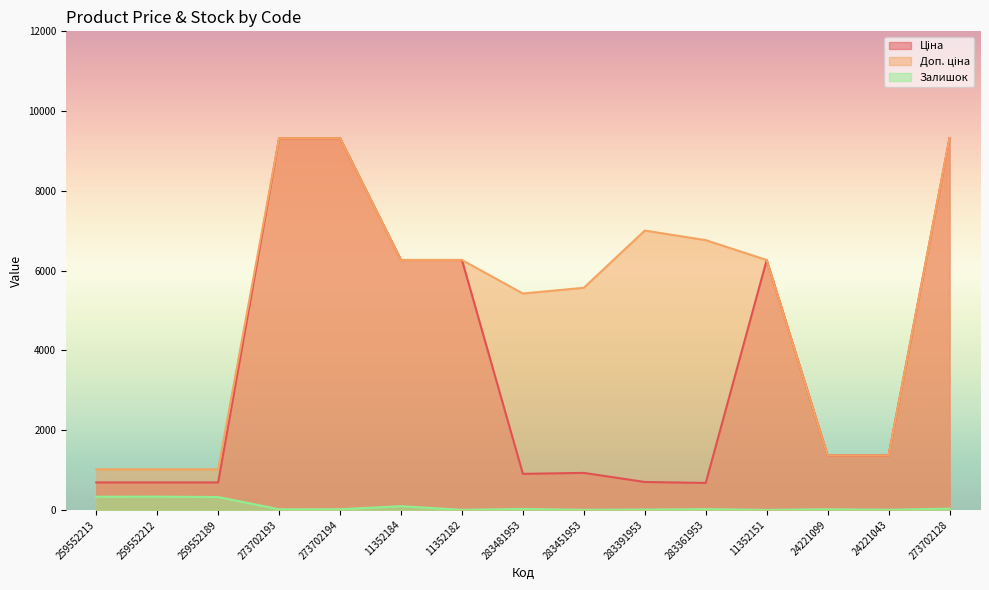

Reading right to left, what are all the values shown in this chart?

Ціна: 9321.4	1366.3	1366.3	6266.7	676.4	700.4	928.3	904.3	6266.7	6266.7	9321.4	9321.4	689.1	689.1	689.1
Доп. ціна: 9321.4	1366.0	1366.0	6266.7	6764.4	7004.3	5569.9	5425.9	6266.7	6266.7	9321.4	9321.4	1017.8	1017.8	1017.8
Залишок: 32.0	4.0	16.0	0.0	19.0	8.0	2.0	24.0	2.0	93.0	17.0	16.0	323.0	333.0	330.0